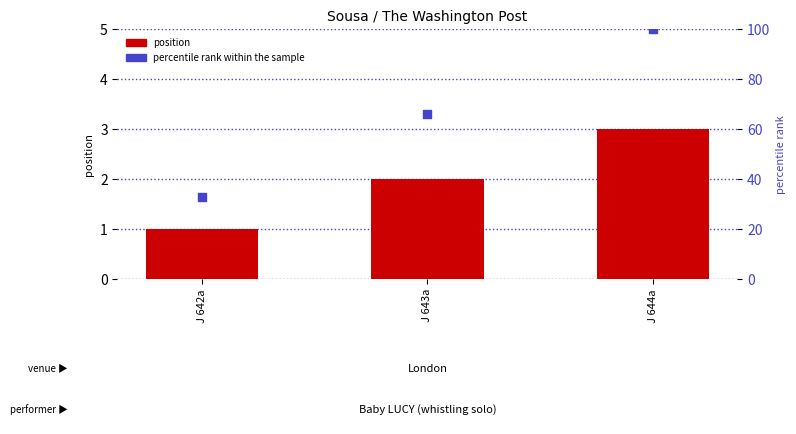

Which series contains the lowest Y value?

position